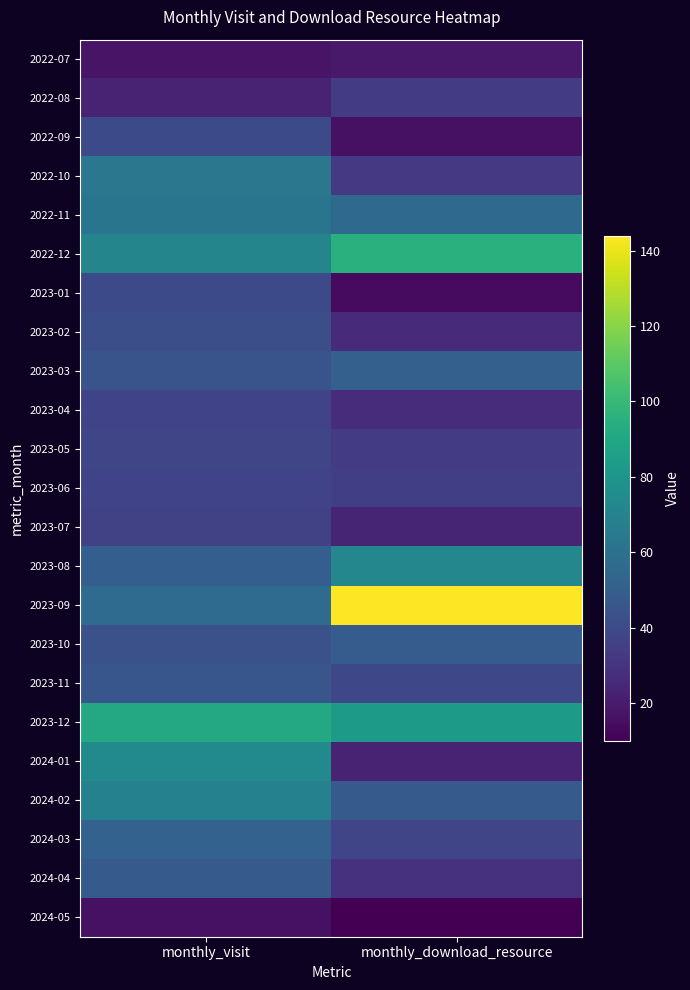

What is the spread (max minus min) of values at monthly_download_resource?

134